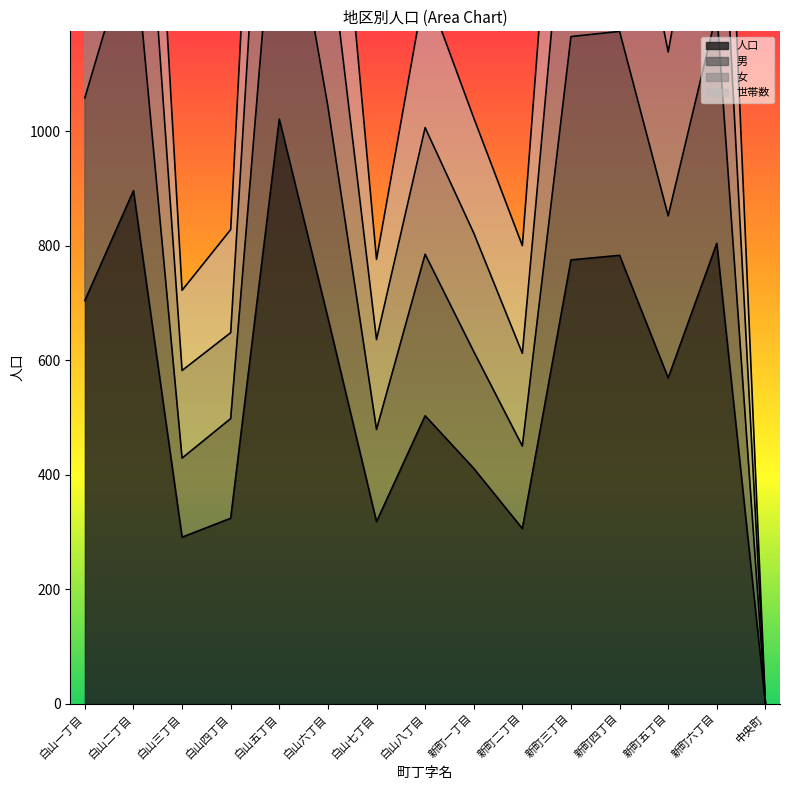

What is the difference between the second highest and minimum values in the 女 series?

1792